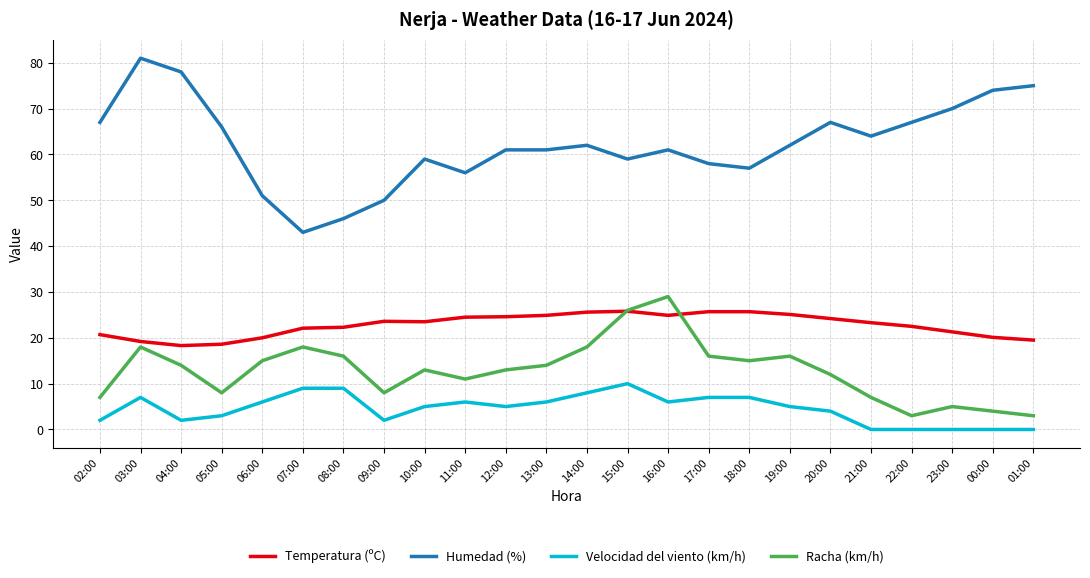

What is the maximum value shown in the chart?

81.0